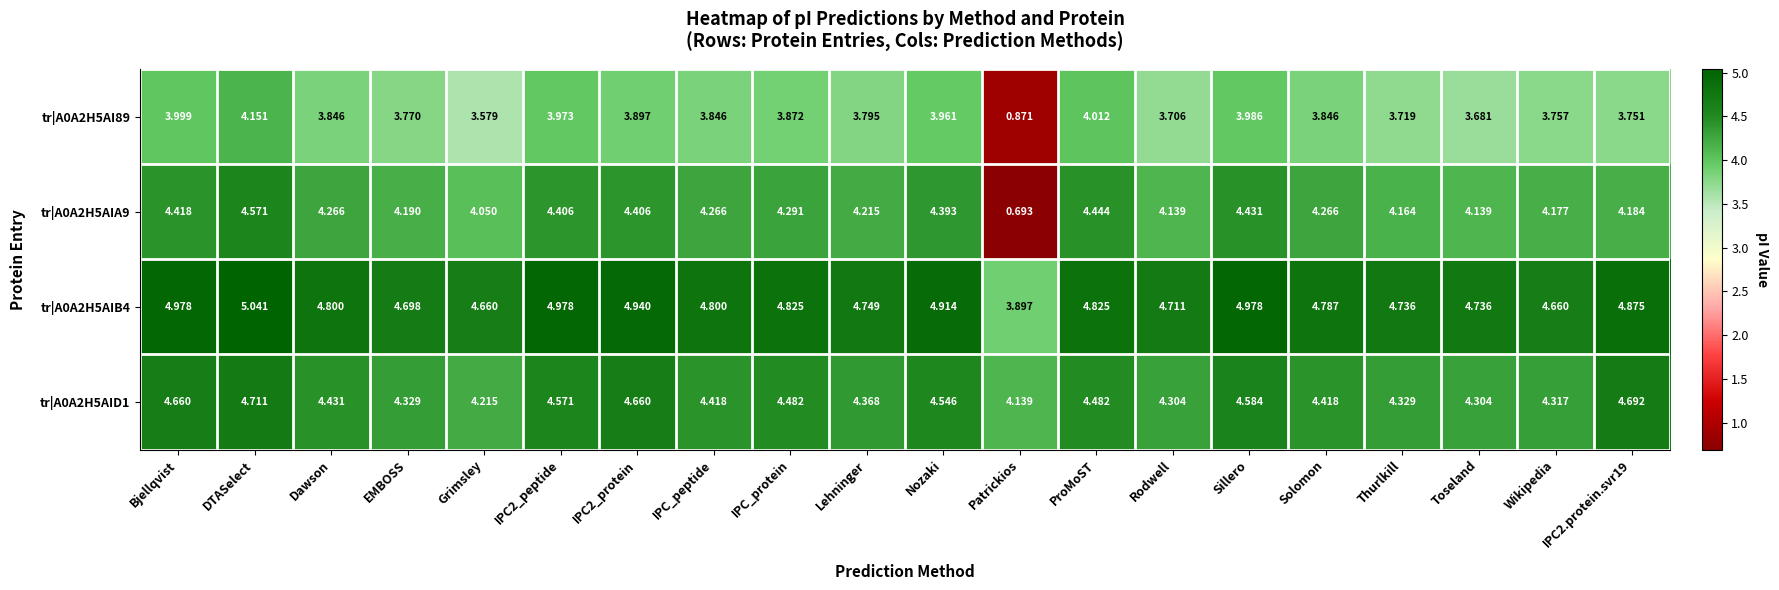

At which category does the chart reach its peak across all series?

DTASelect